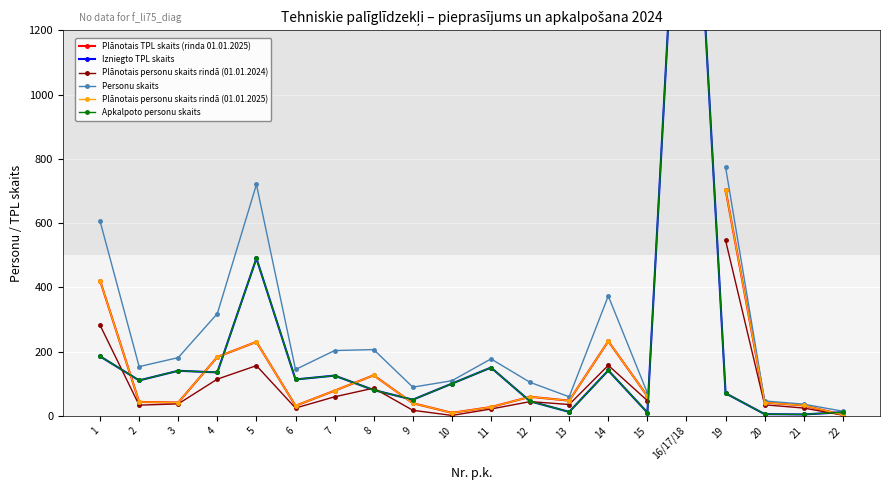

Where is the first local maximum for Izniegto TPL skaits?

3